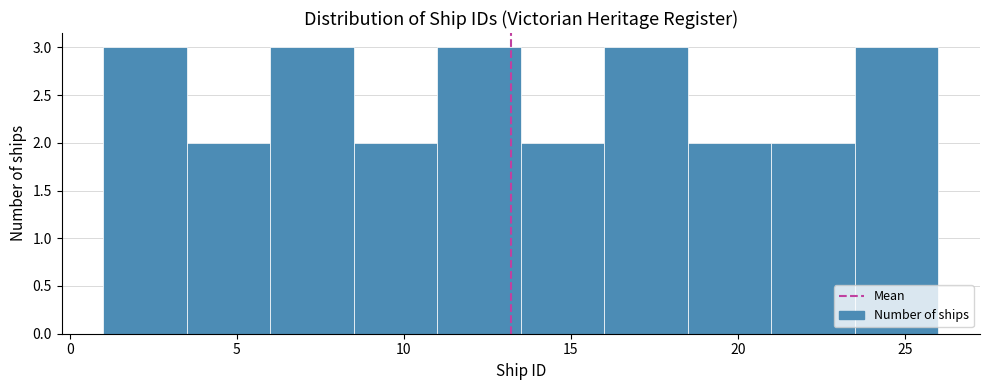

Reading left to right, list every bar in this chart as the range it spans on the x-axis followed by its height. The values are not printed on the chart, so give them approximately, as read against the axis.

1.0 to 3.5: 3
3.5 to 6.0: 2
6.0 to 8.5: 3
8.5 to 11.0: 2
11.0 to 13.5: 3
13.5 to 16.0: 2
16.0 to 18.5: 3
18.5 to 21.0: 2
21.0 to 23.5: 2
23.5 to 26.0: 3